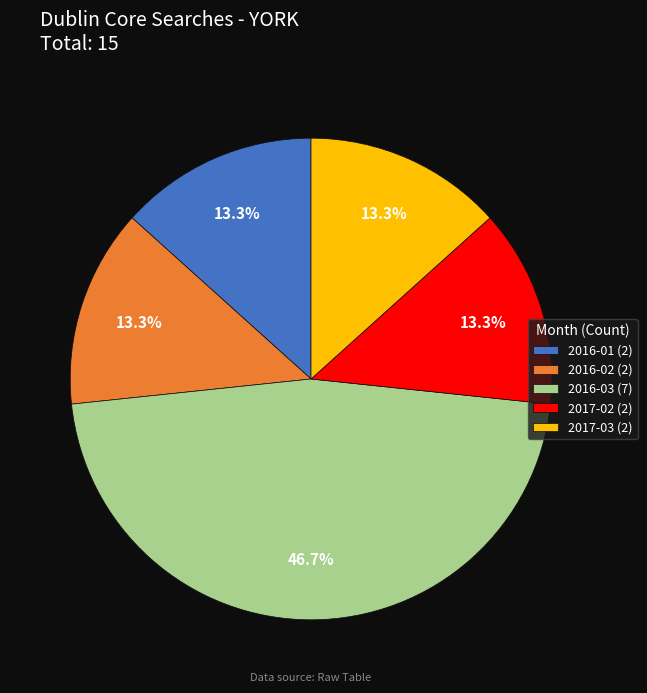

Approximately how many times larger is the value at 2017-03 compared to 2016-02?

1.0